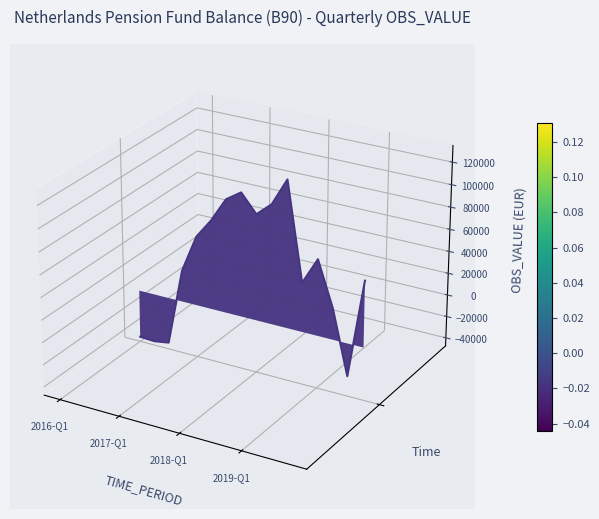

Is it true that the value at 15 is -0.0?

False